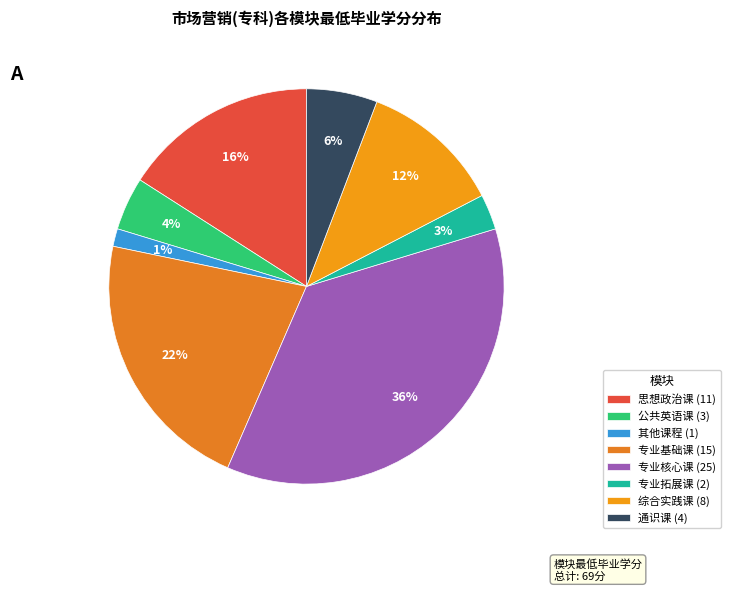

Does 综合实践课 represent more than half of the total?

No